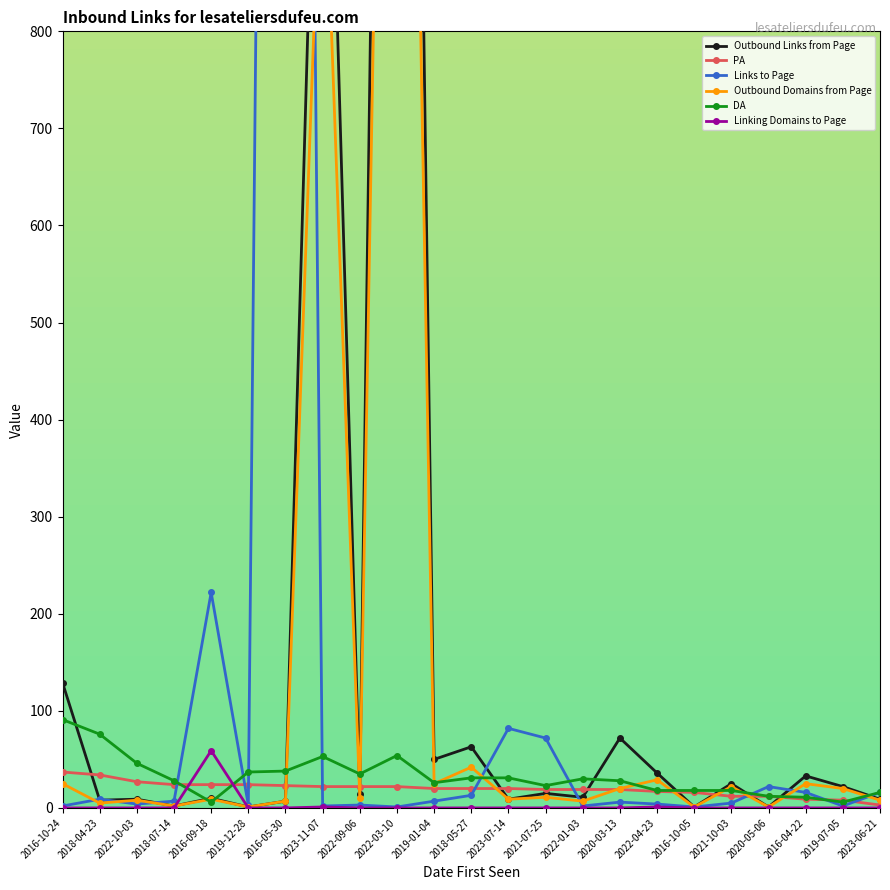

What is the spread (max minus min) of values at 2016-05-30?

3947